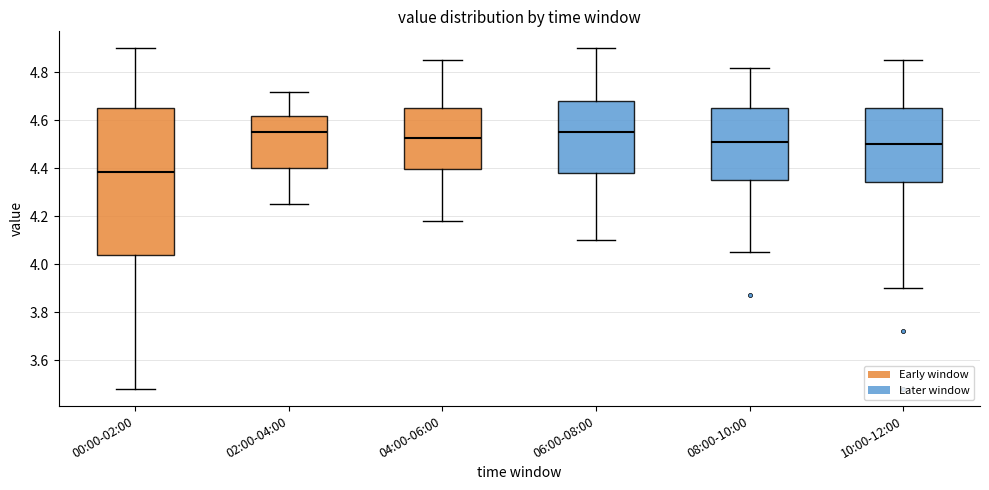

Where is the lower edge of the box for 08:00-10:00 on the y-axis? The values are not printed on the chart, so give them approximately, as read against the axis.

4.36